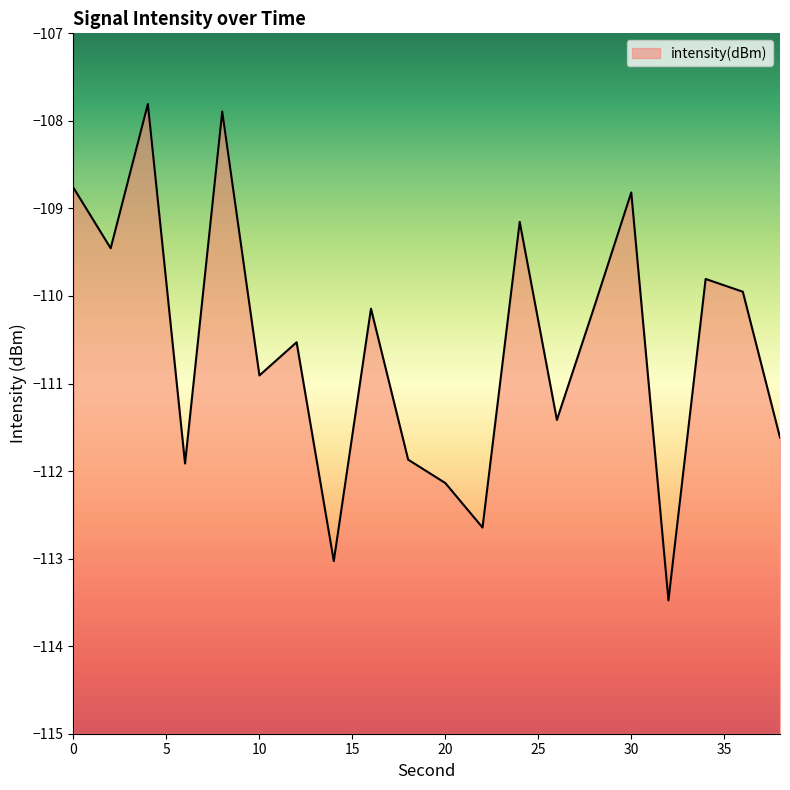

Reading left to right, transcribe all the data shown in this chart.

0=-108.8	2=-109.5	4=-107.8	6=-111.9	8=-107.9	10=-110.9	12=-110.5	14=-113.0	16=-110.1	18=-111.9	20=-112.1	22=-112.6	24=-109.2	26=-111.4	28=-110.1	30=-108.8	32=-113.5	34=-109.8	36=-110.0	38=-111.6